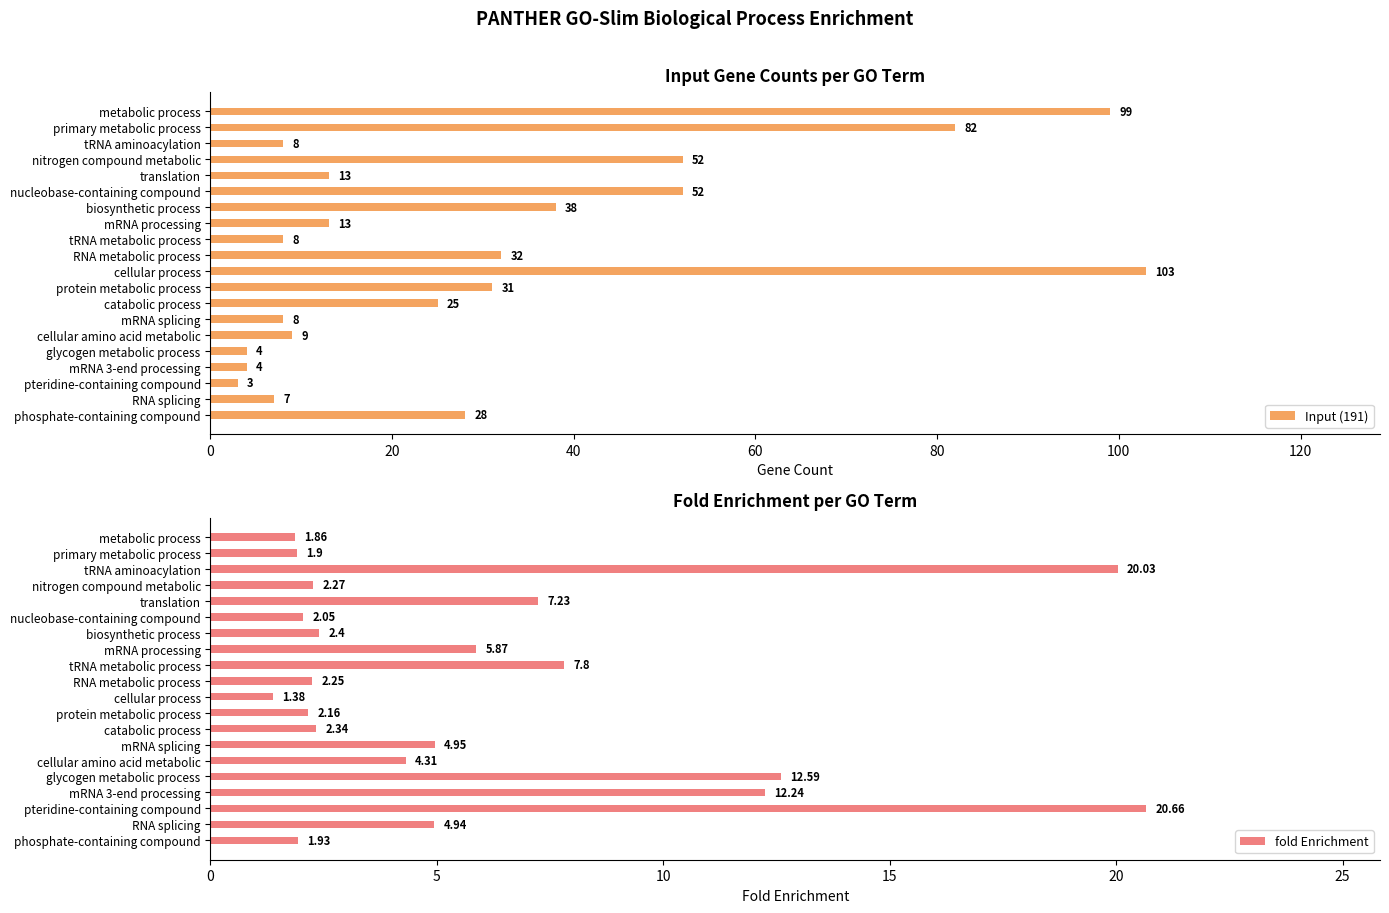

What is the difference between the Input (191) values at mRNA processing and cellular process?

90